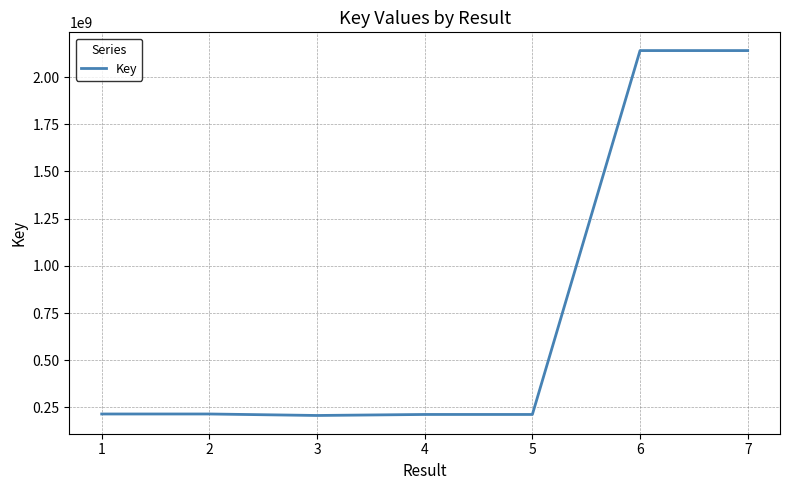

What is the maximum value shown in the chart?

2140073977